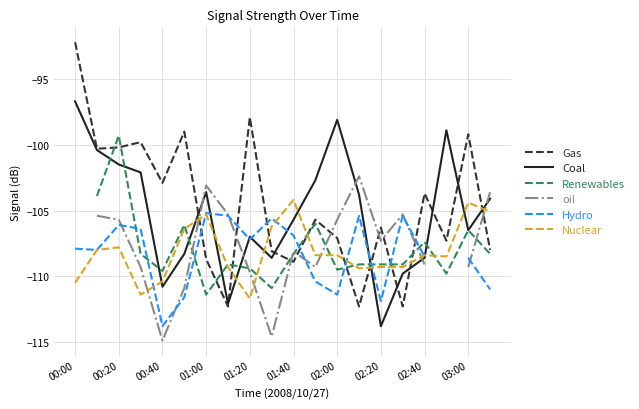

What are all the series names shown in the legend?

Gas, Coal, Renewables, oil, Hydro, Nuclear